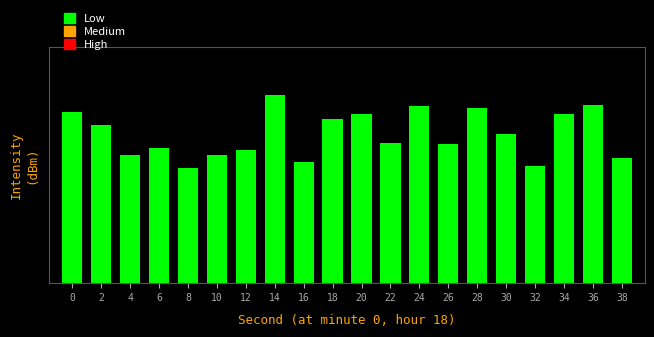

Does the chart contain any negative values?

No